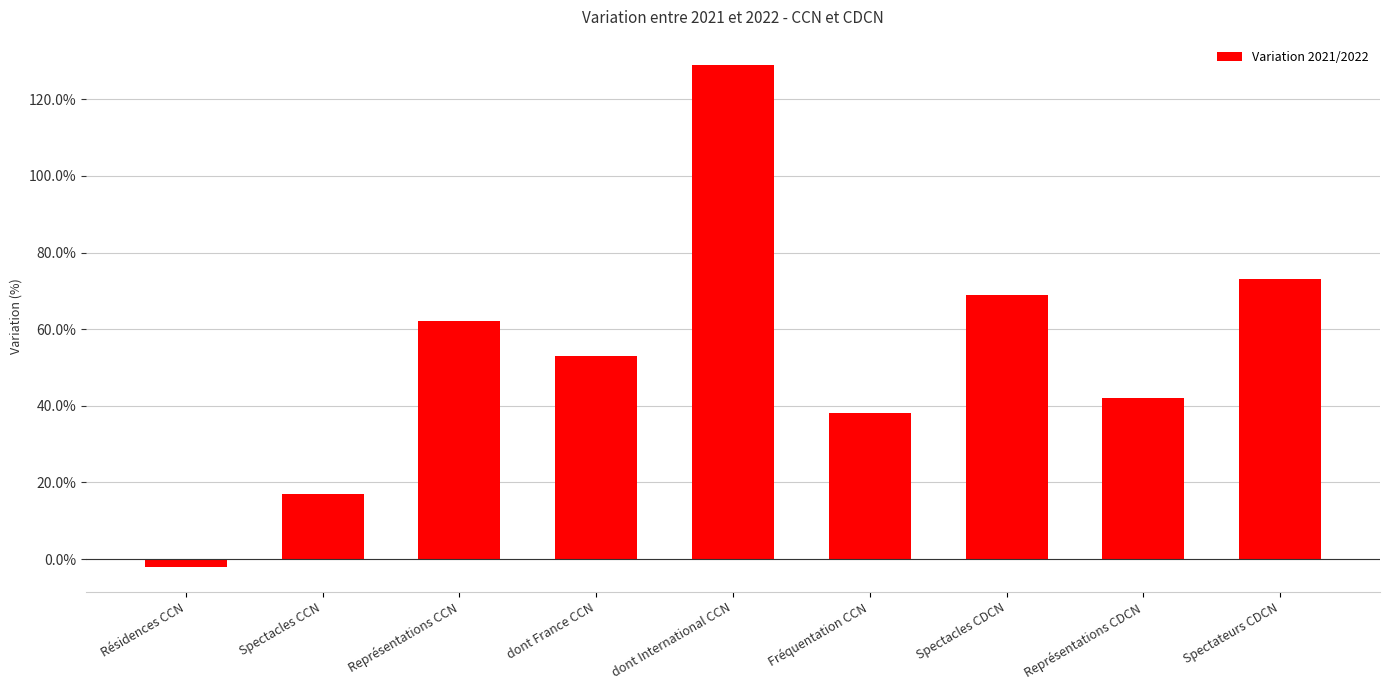

Does the chart contain any negative values?

Yes